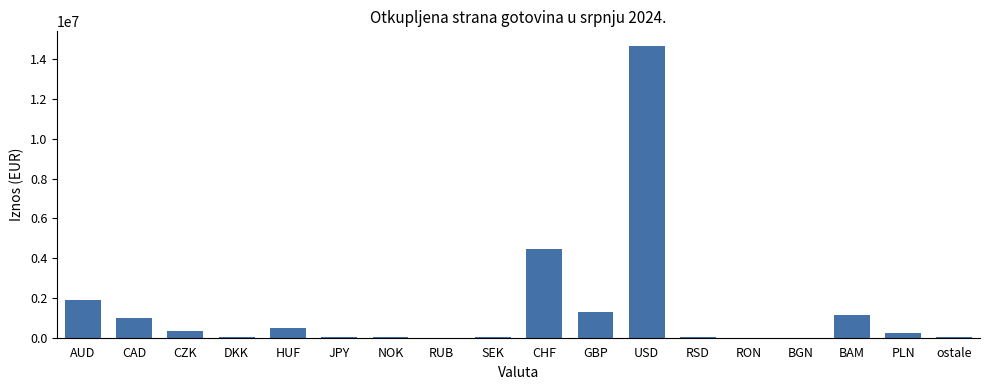

At which label is the value closest to 7333319?

CHF